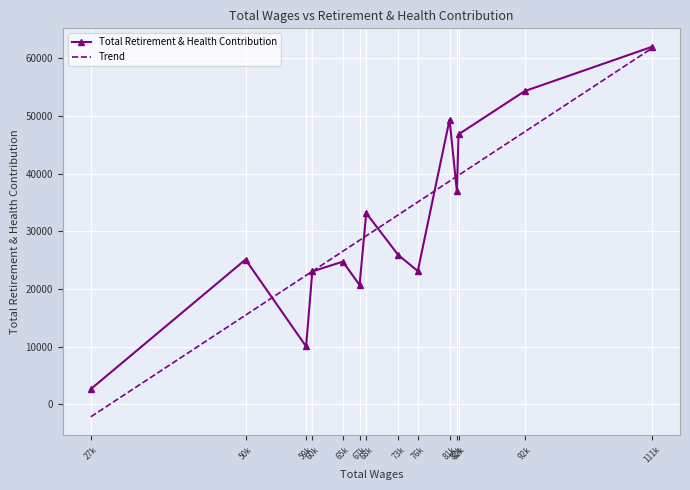

How many points are higher than both their immediate neighbors (excluding endpoints)?

4